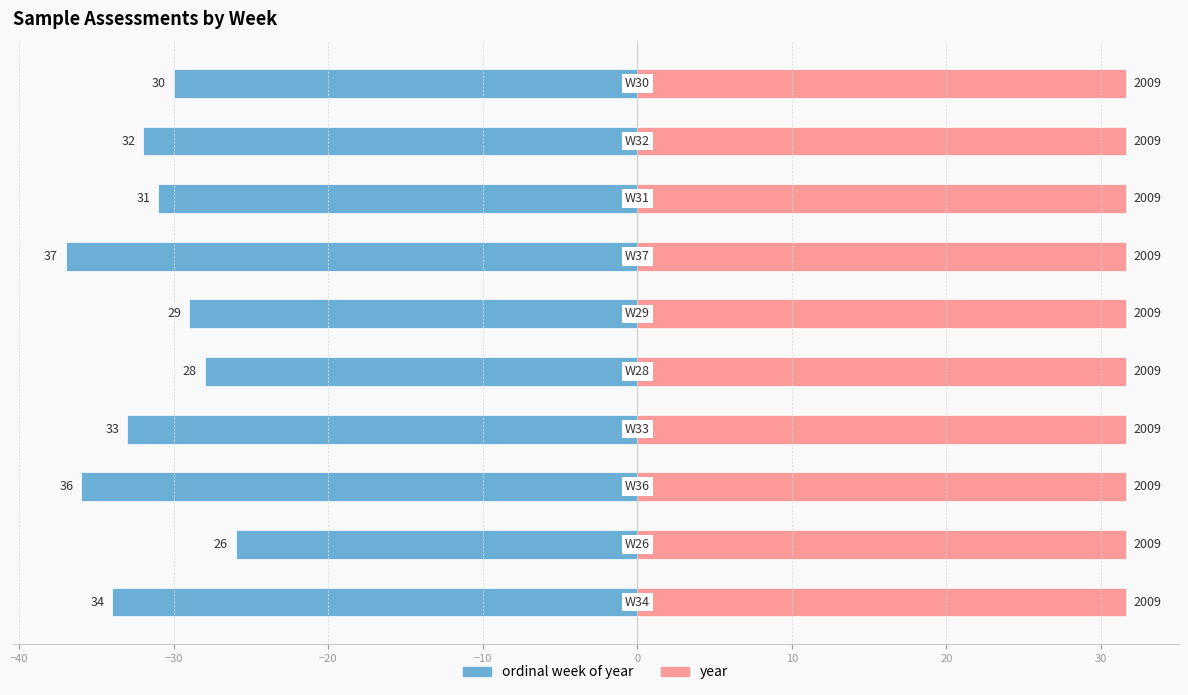

How many bars are there in total?

20